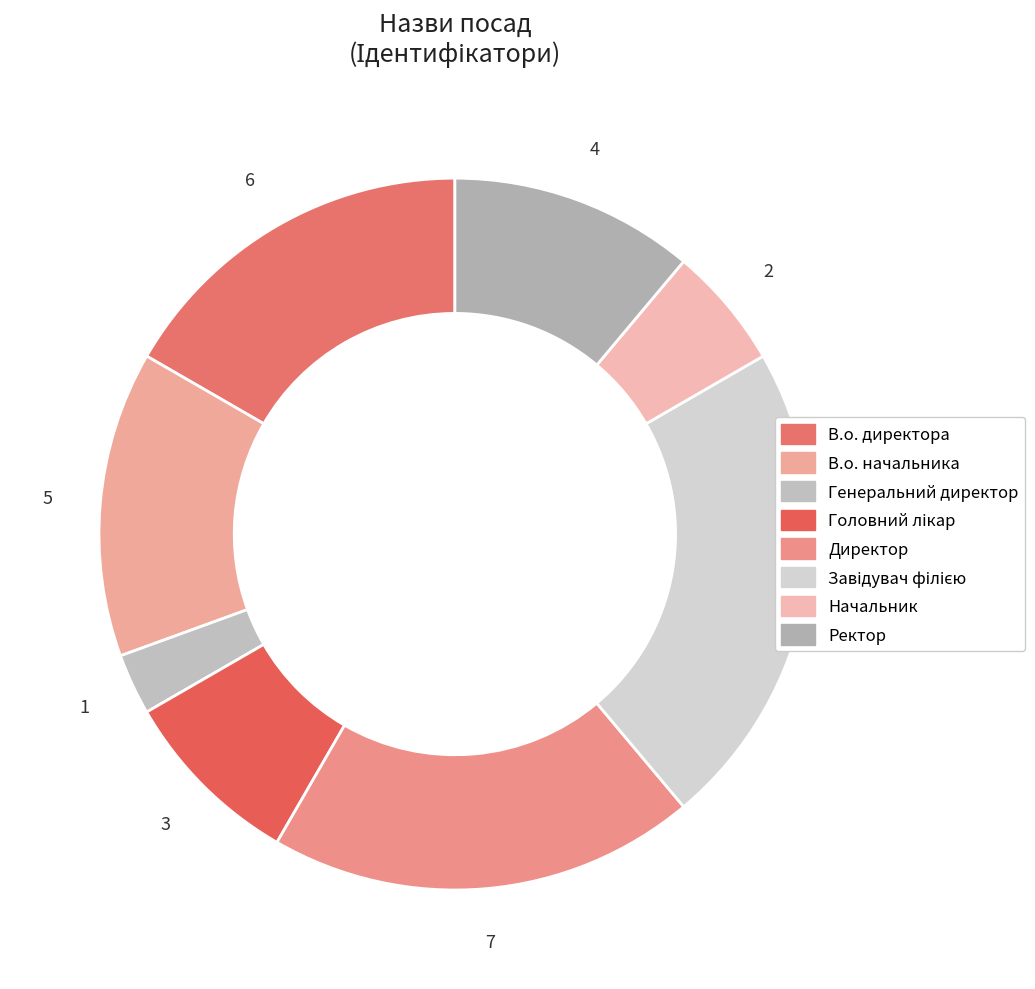

Which has a higher value, Головний лікар or В.о. директора?

В.о. директора